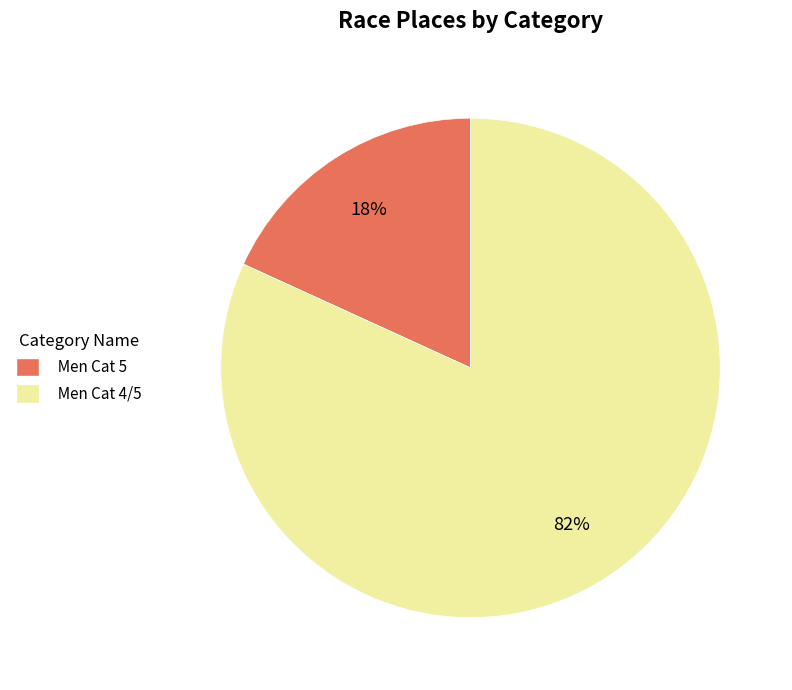

To the nearest percent, what is the average slice percentage?

50%